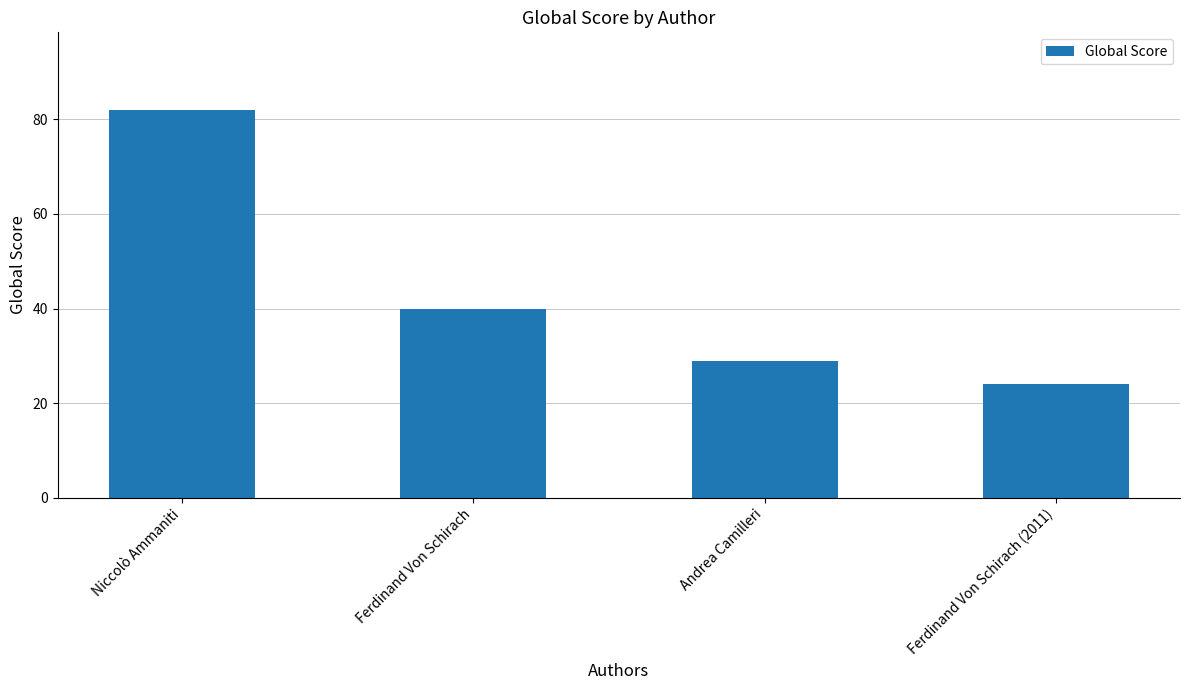

Reading right to left, extract all data points from this chart.

Ferdinand Von Schirach (2011)=24	Andrea Camilleri=29	Ferdinand Von Schirach=40	Niccolò Ammaniti=82